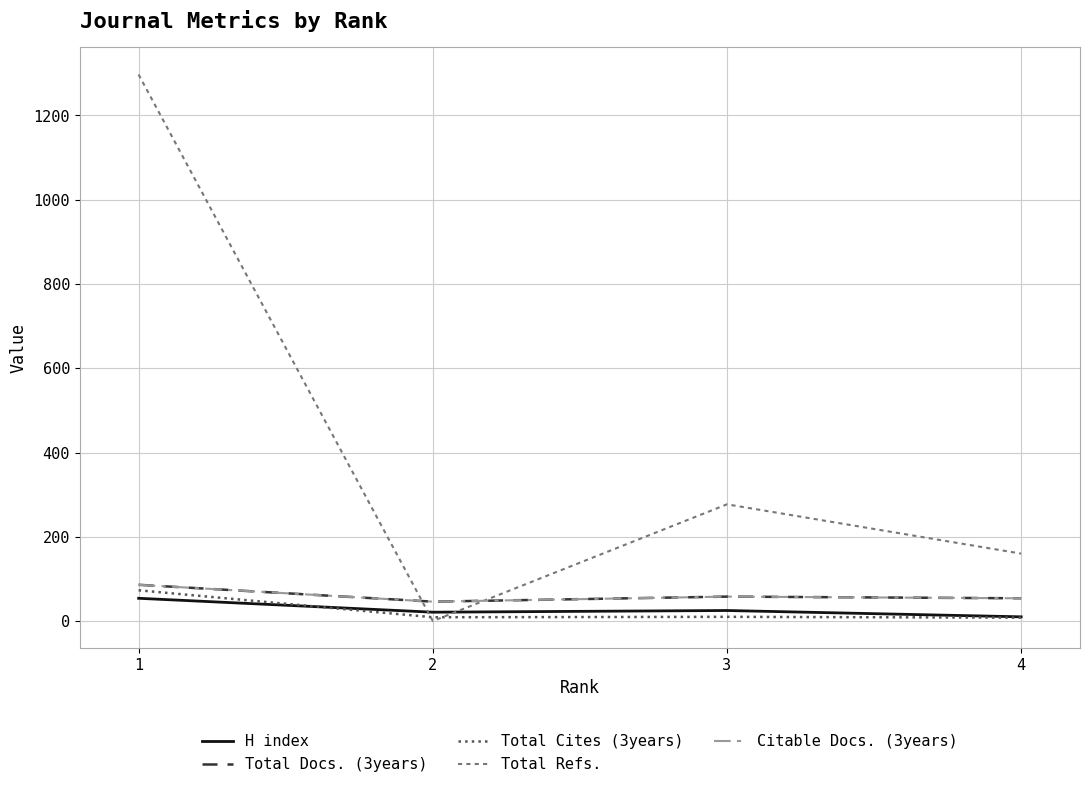

What is the minimum value for H index?

10